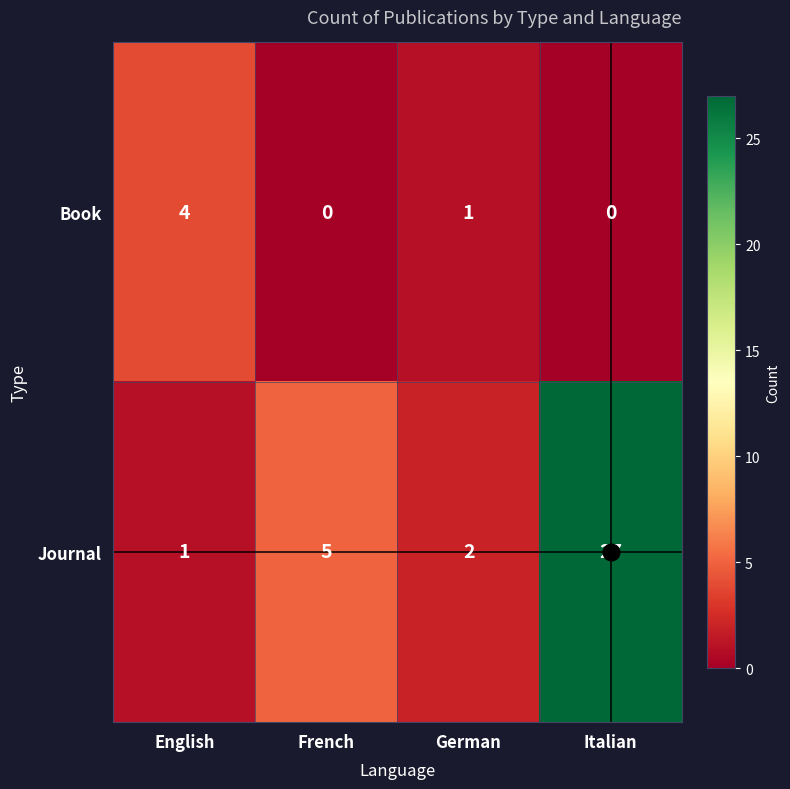

Rank the series by their maximum value, from lowest to highest.

Book, Journal